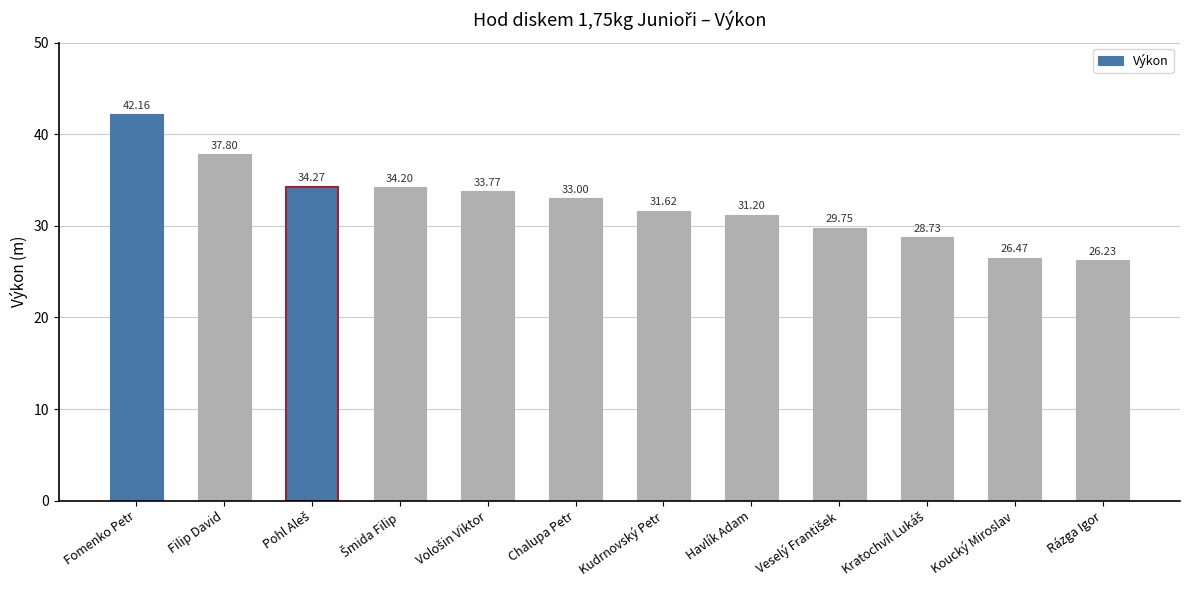

True or false: the data shows 41.2 at Koucký Miroslav.

False